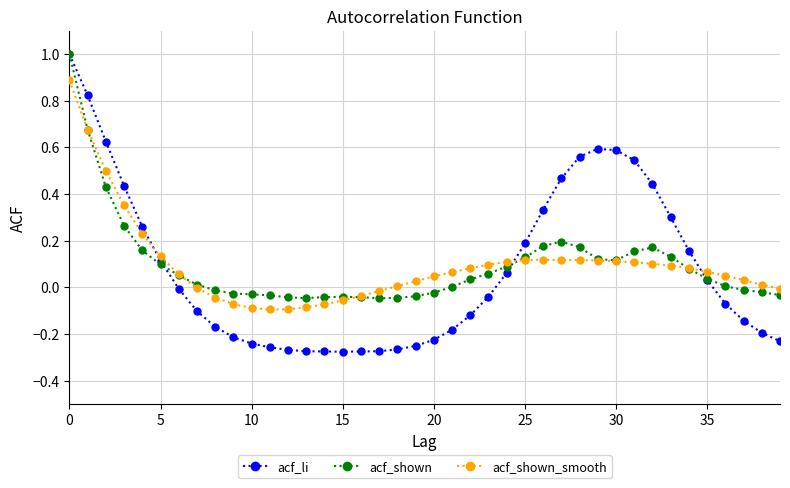

What is the maximum value shown in the chart?

1.0